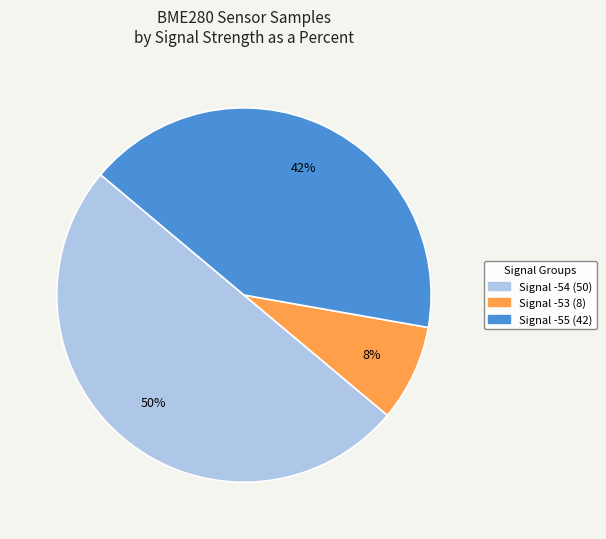

To the nearest percent, what is the average slice percentage?

33%